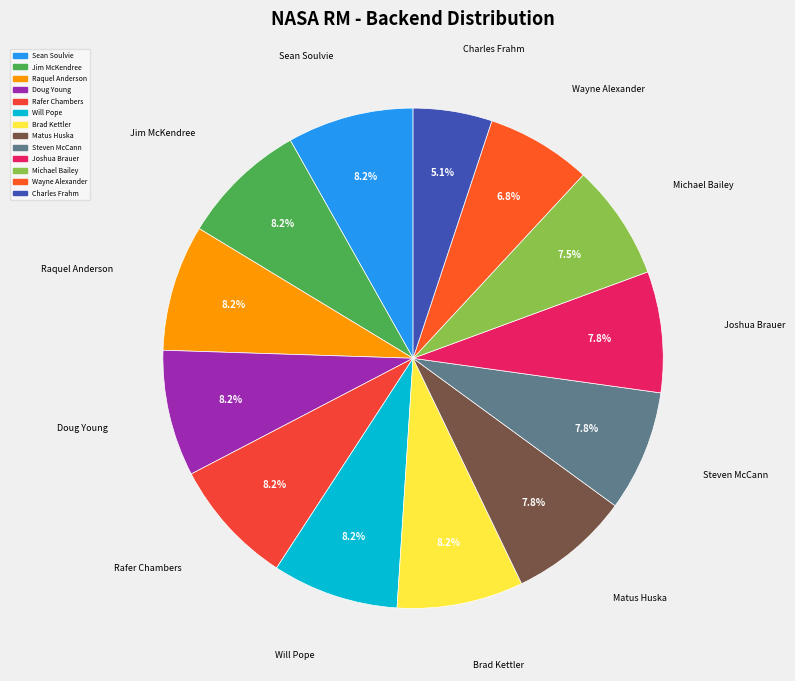

To the nearest percent, what is the combined percentage of Charles Frahm and Steven McCann?

13%